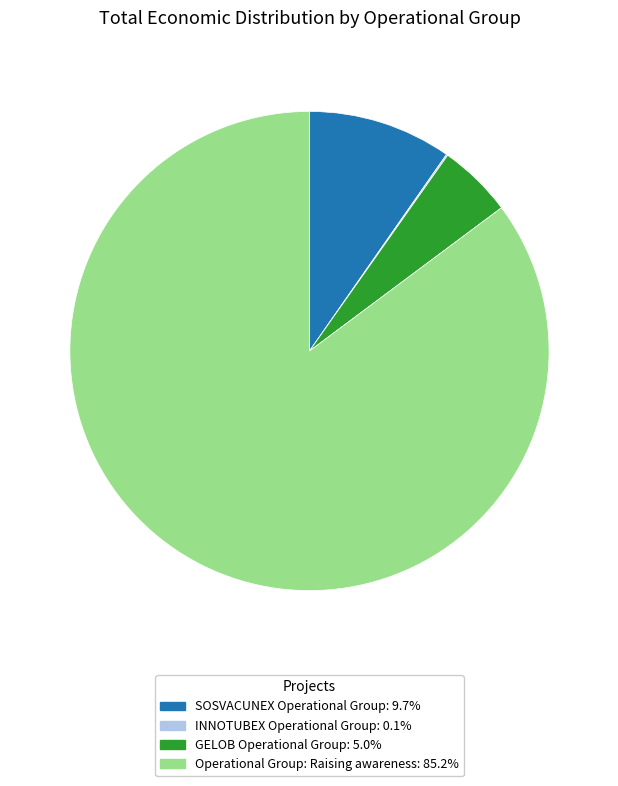

Is there any slice that represents more than half of the pie?

Yes